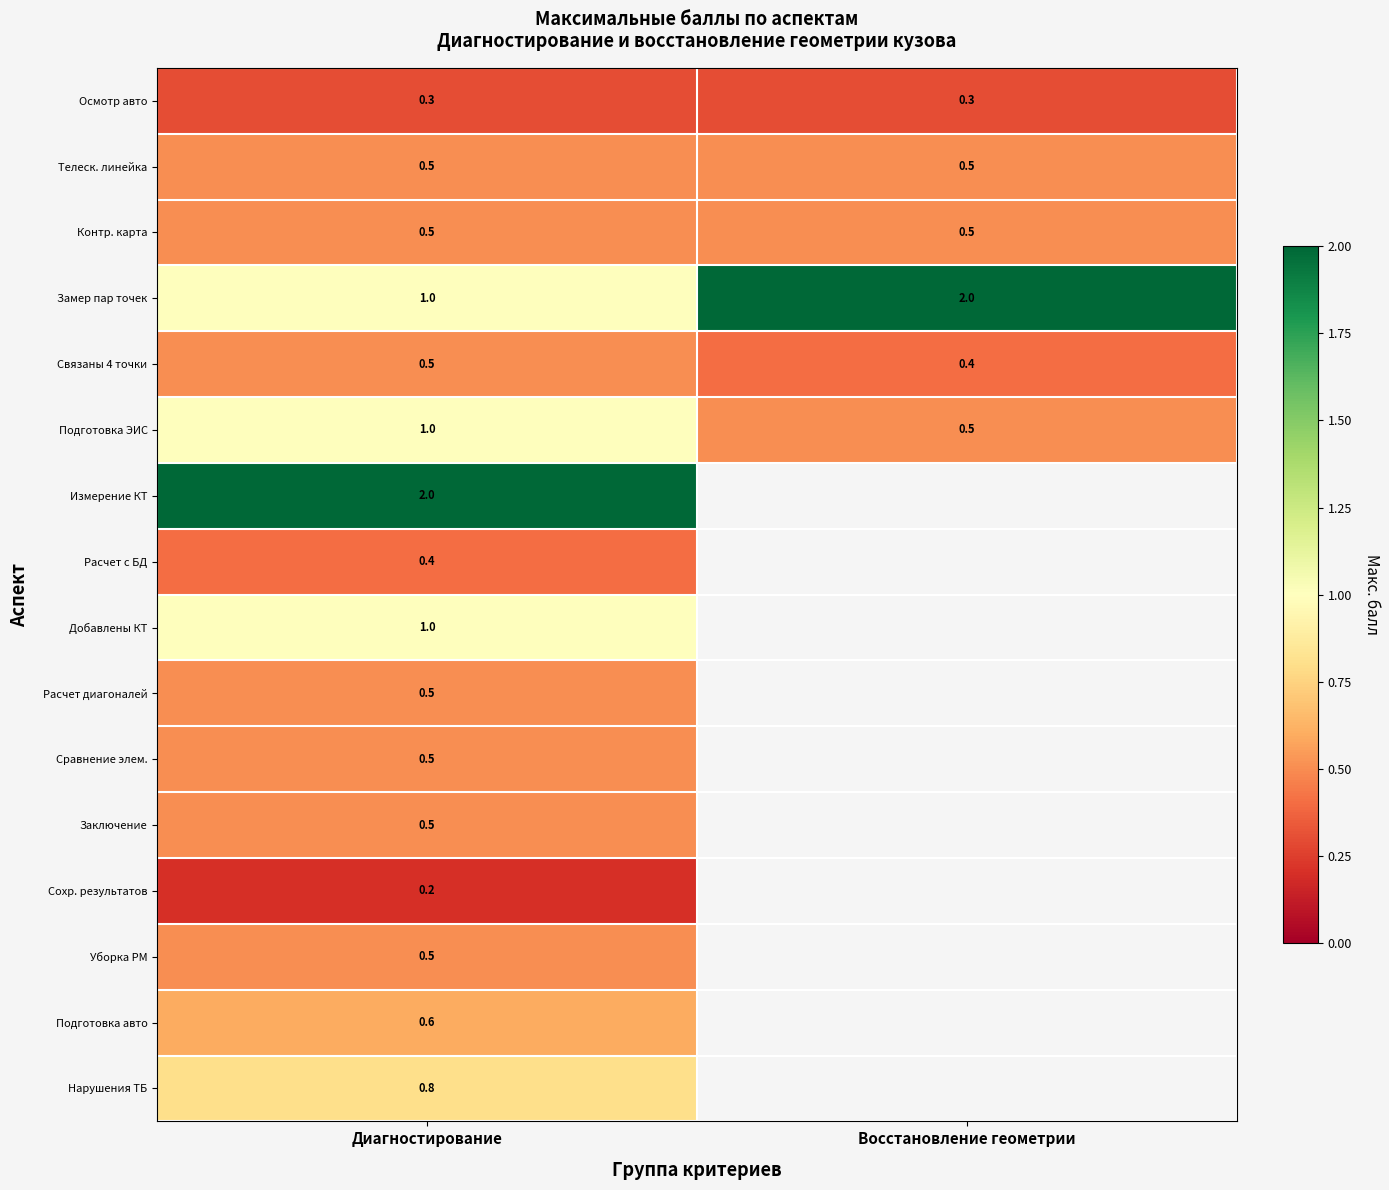

Count the number of categories in the chart.

2